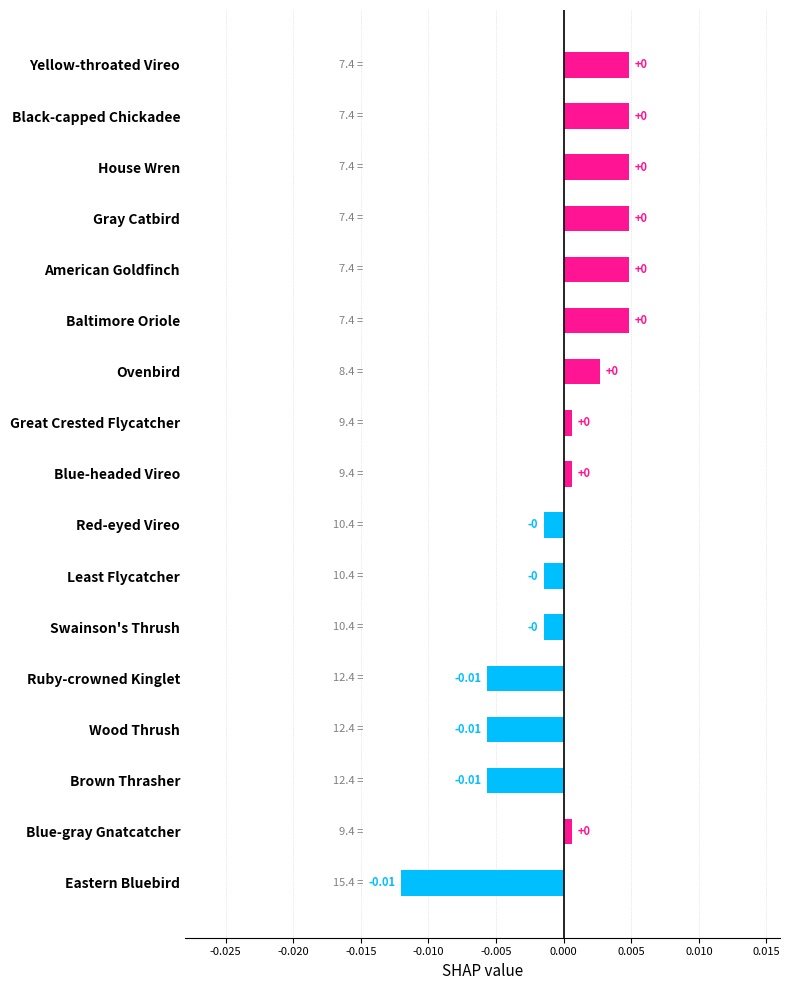

What is the label of the 10th bar from the bottom?

Great Crested Flycatcher